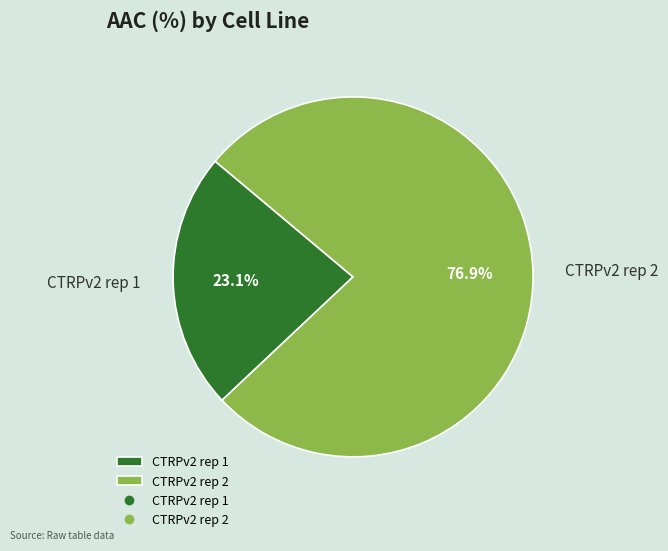

How many slices are in this pie chart?

2